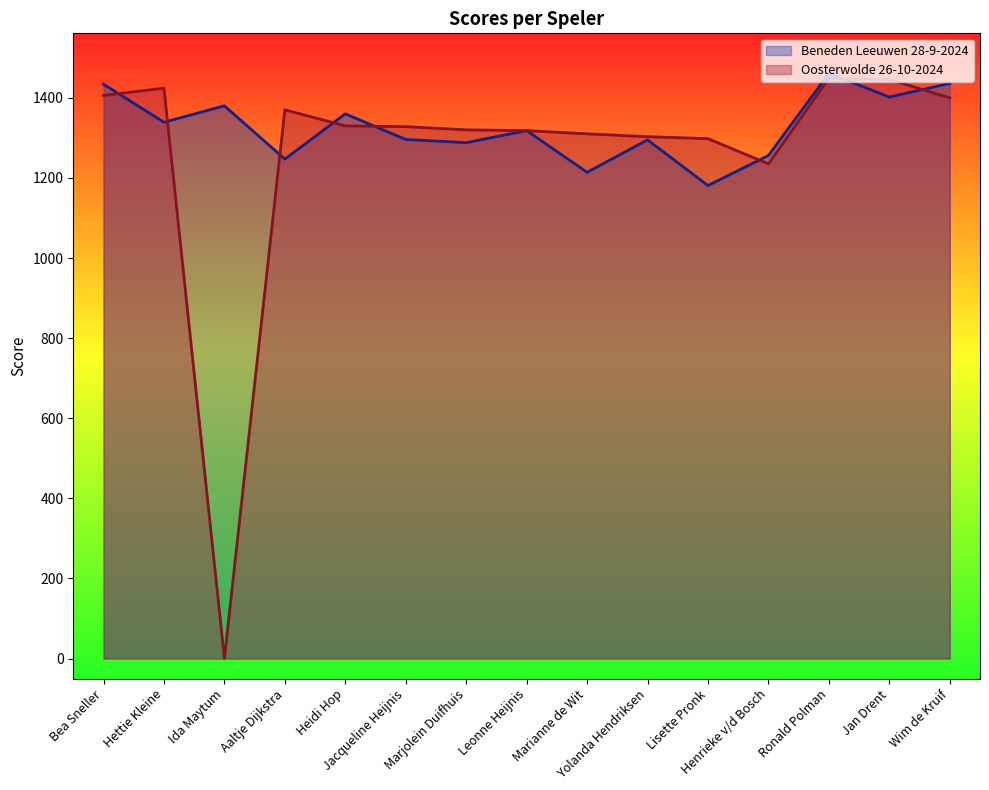

True or false: Beneden Leeuwen 28-9-2024 has a value of 482 at Henrieke v/d Bosch.

False